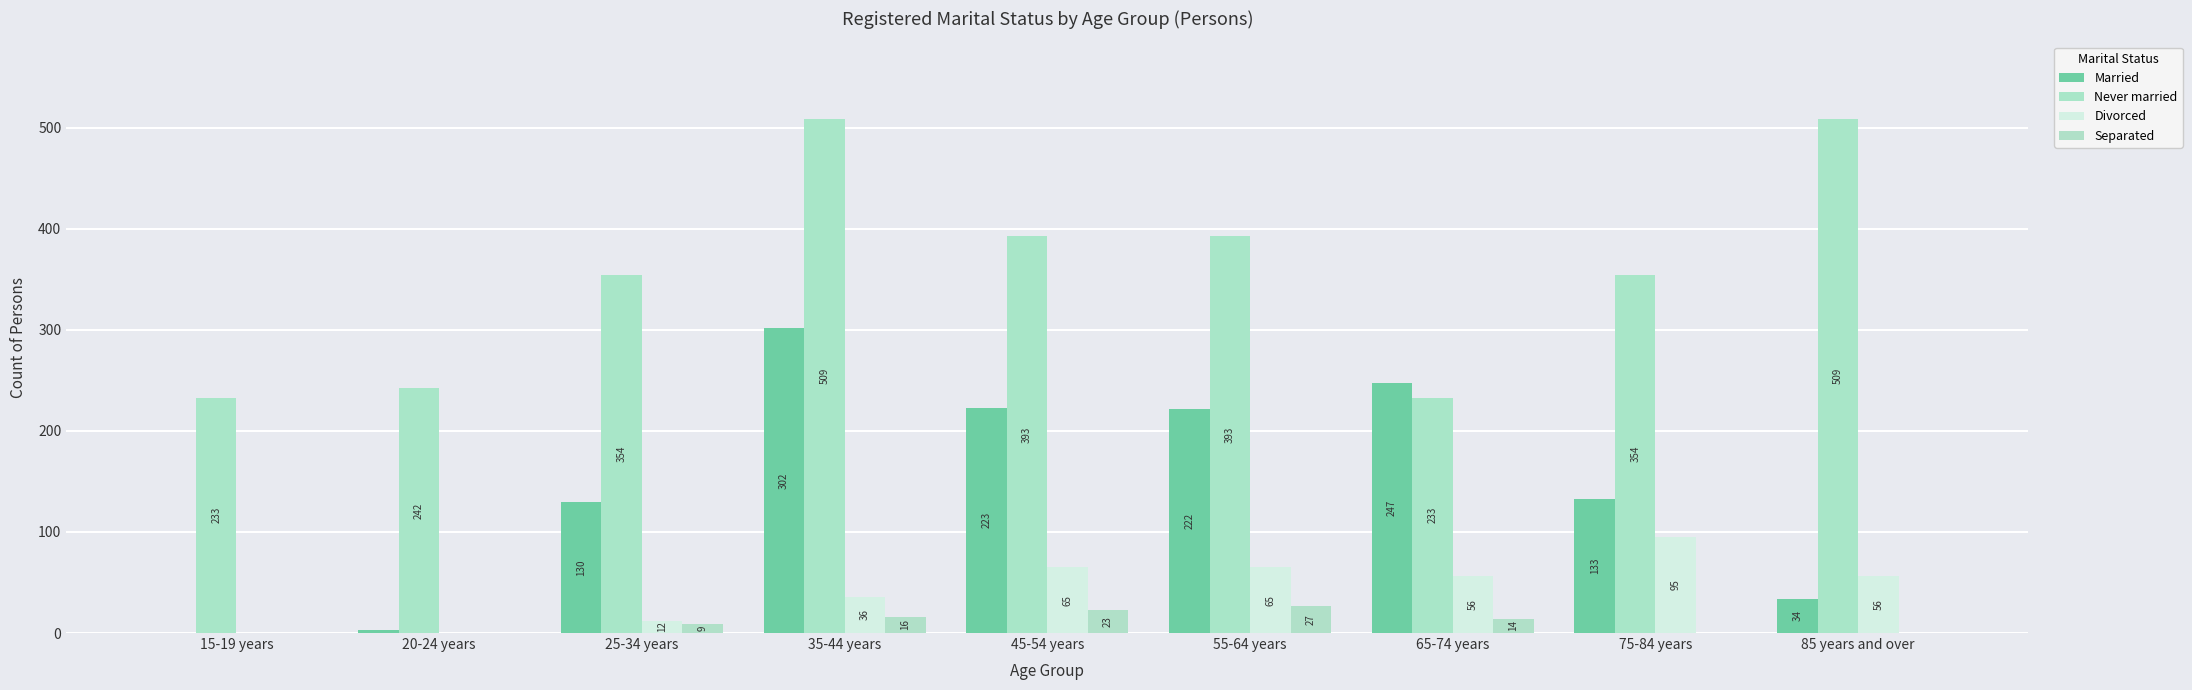

Reading left to right, what are all the values shown in this chart?

Married: 15-19 years=0	20-24 years=3	25-34 years=130	35-44 years=302	45-54 years=223	55-64 years=222	65-74 years=247	75-84 years=133	85 years and over=34
Never married: 15-19 years=233	20-24 years=242	25-34 years=354	35-44 years=509	45-54 years=393	55-64 years=393	65-74 years=233	75-84 years=354	85 years and over=509
Divorced: 15-19 years=0	20-24 years=0	25-34 years=12	35-44 years=36	45-54 years=65	55-64 years=65	65-74 years=56	75-84 years=95	85 years and over=56
Separated: 15-19 years=0	20-24 years=0	25-34 years=9	35-44 years=16	45-54 years=23	55-64 years=27	65-74 years=14	75-84 years=0	85 years and over=0